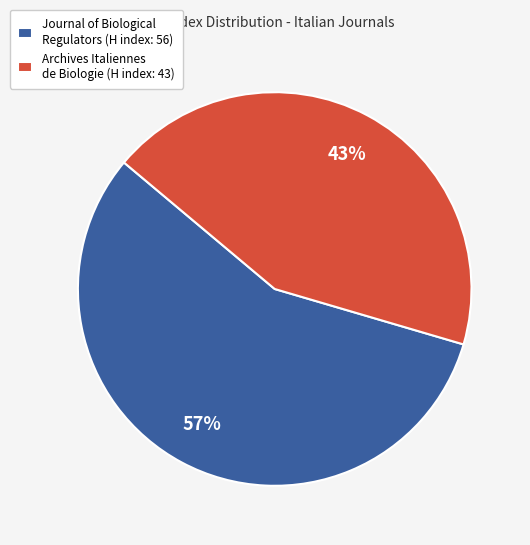

What is the largest slice in the pie chart?

Journal of Biological Regulators (H index: 56)